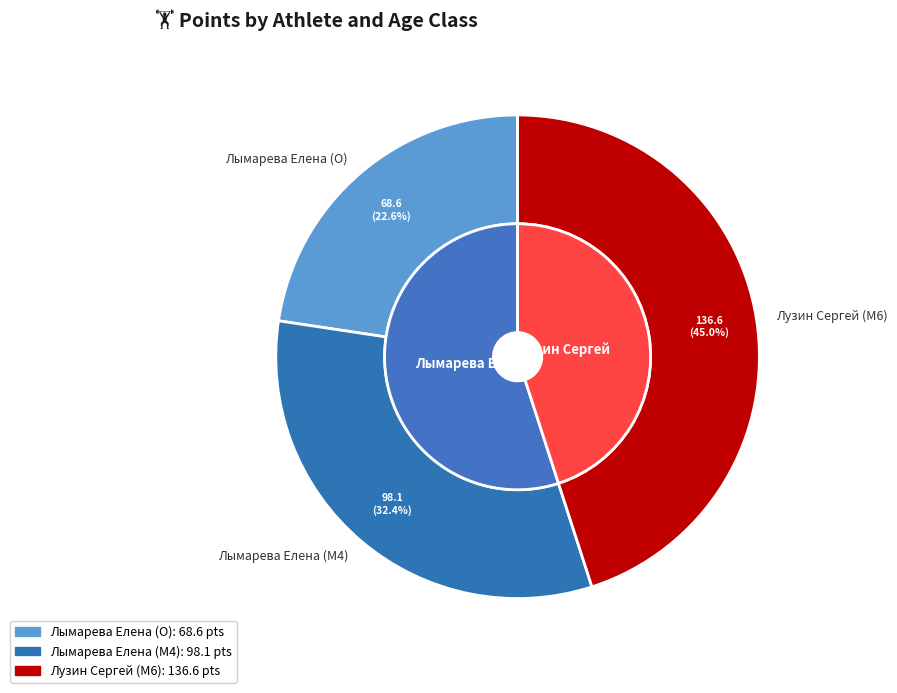

Is there a majority slice in this chart?

No